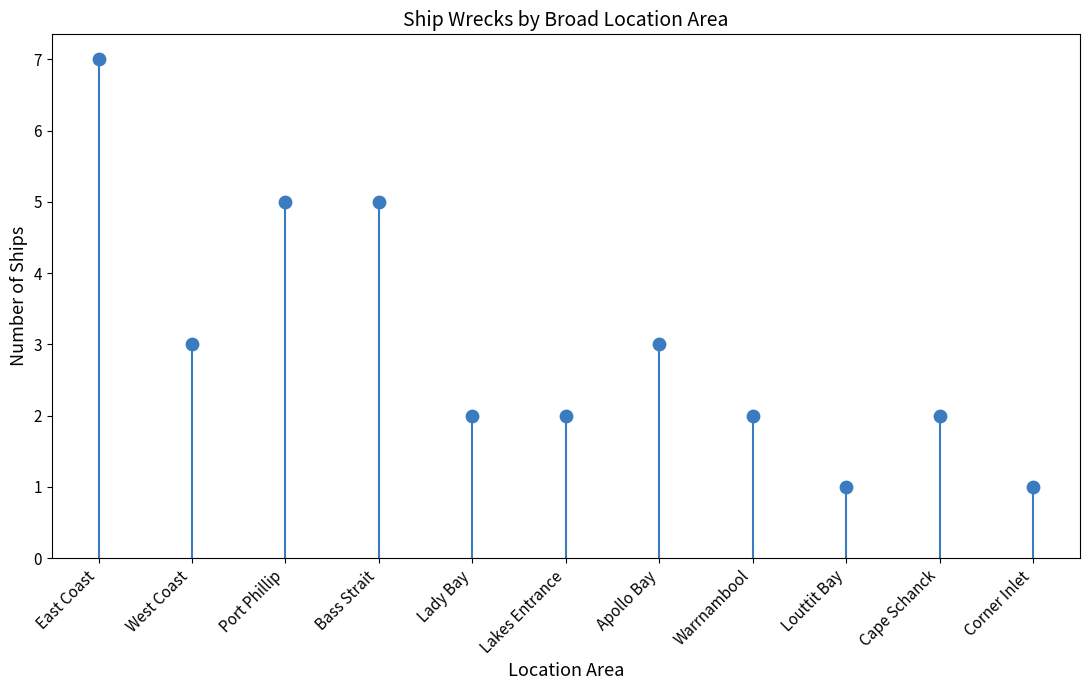

What is the average Y value?

3